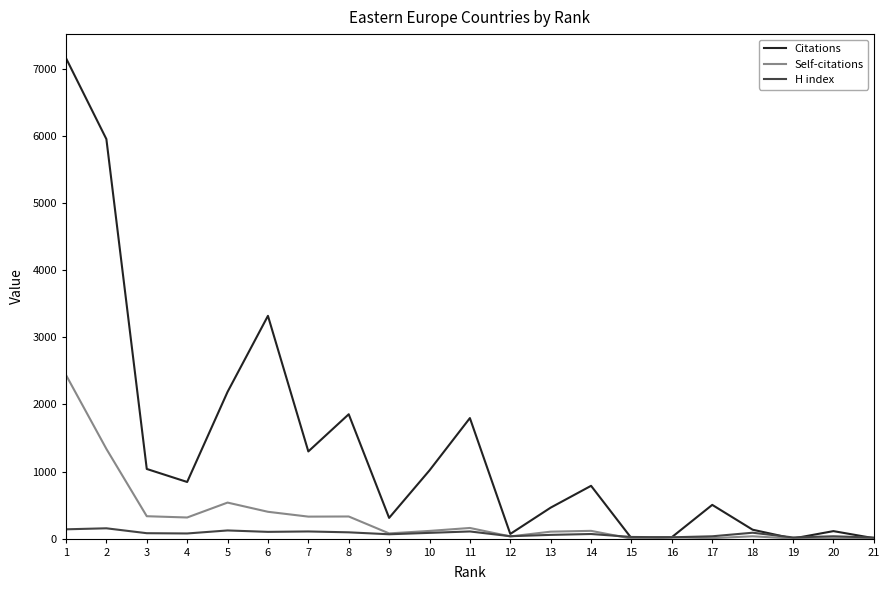

Rank the series by their average value, from lowest to highest.

H index, Self-citations, Citations